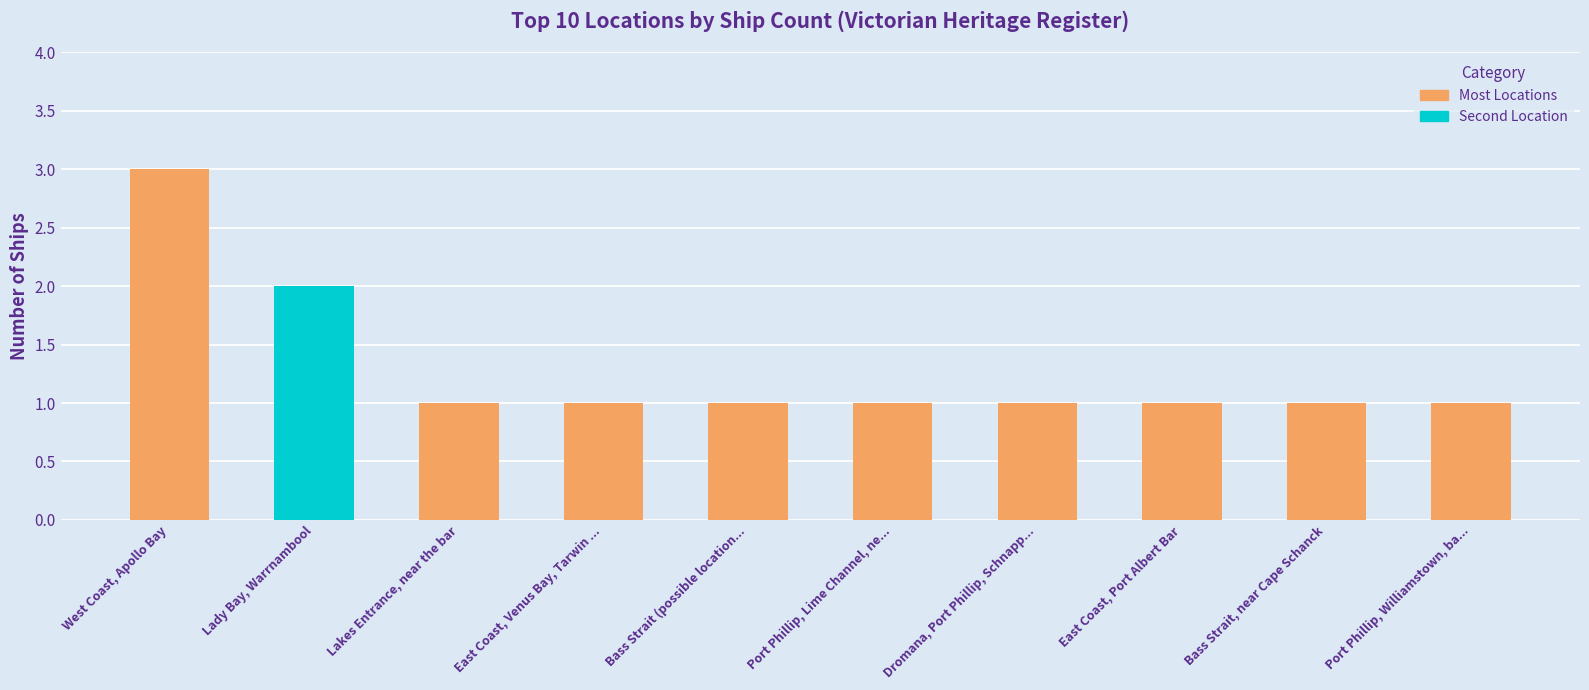

Between West Coast, Apollo Bay and East Coast, Port Albert Bar, which is larger?

West Coast, Apollo Bay